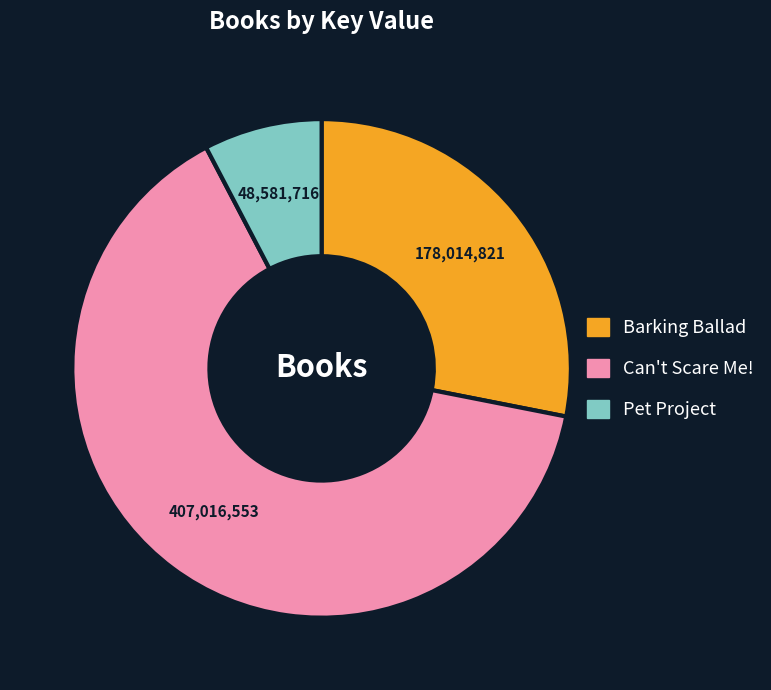

Which category has the smallest portion of the pie?

Pet Project